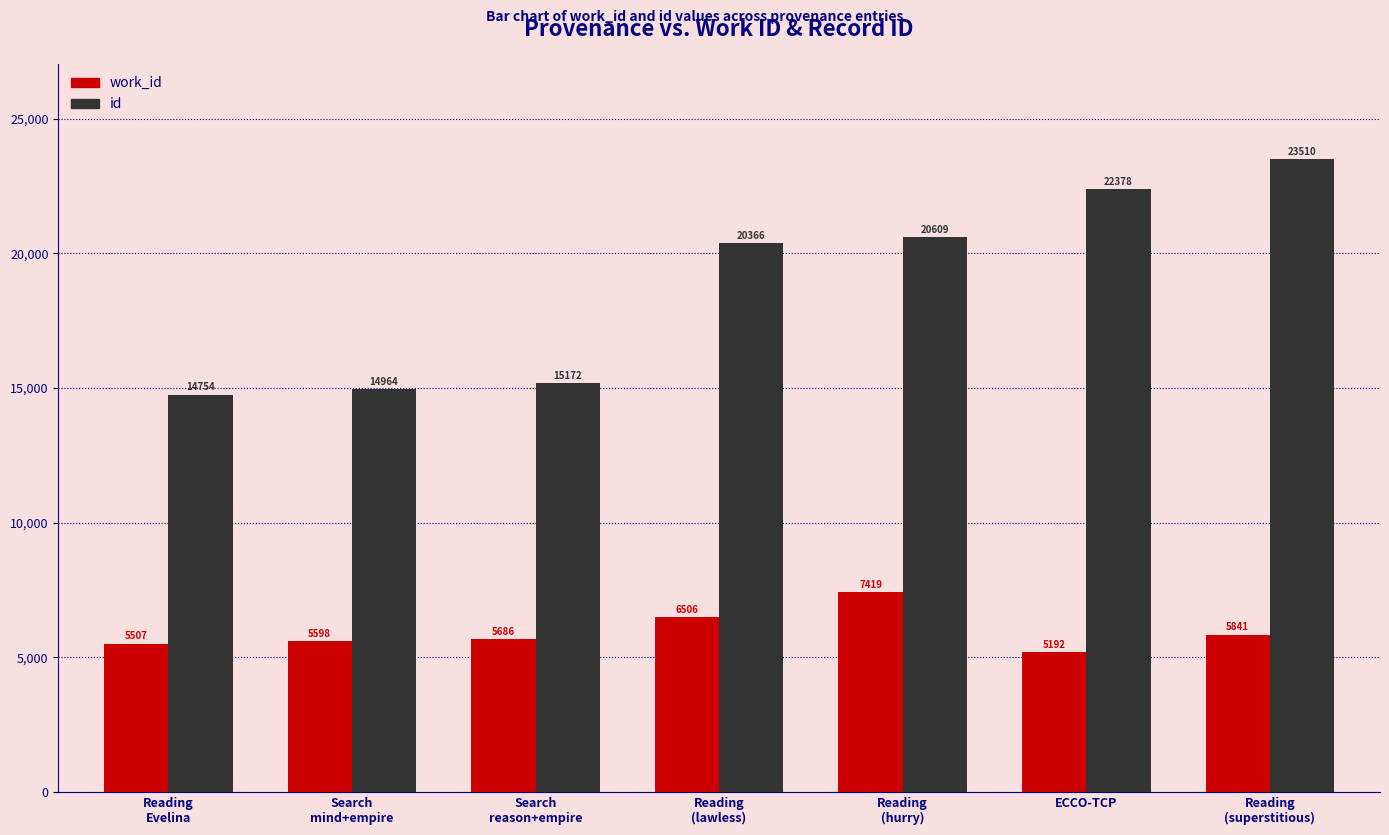

Where is work_id nearest to the value 6305?

Reading
(lawless)